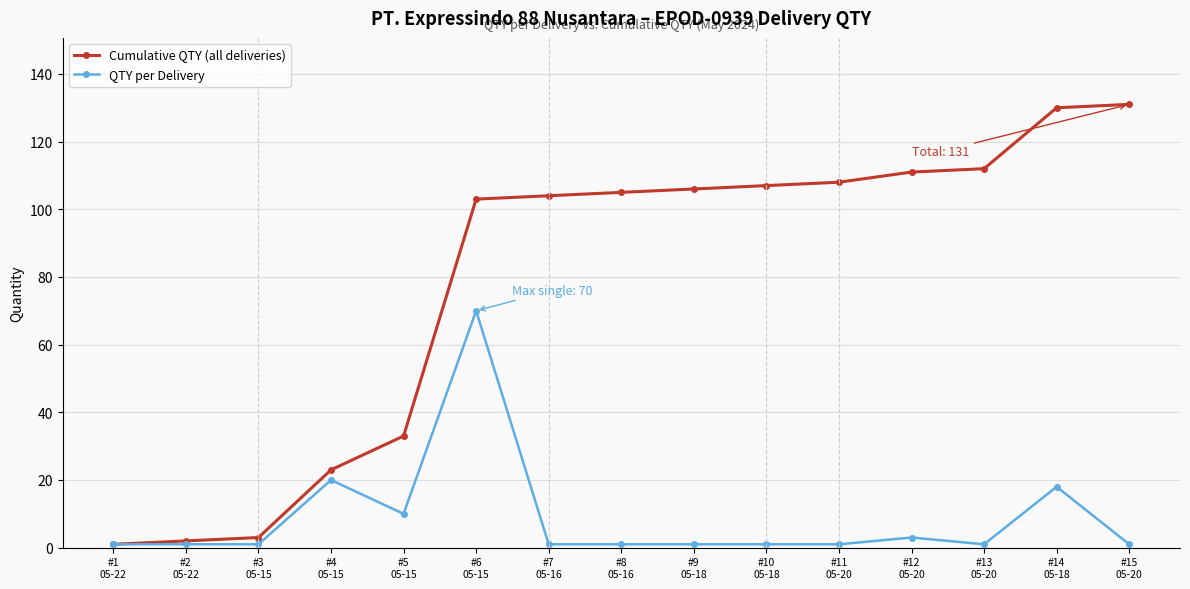

How many lines are shown in the chart?

2